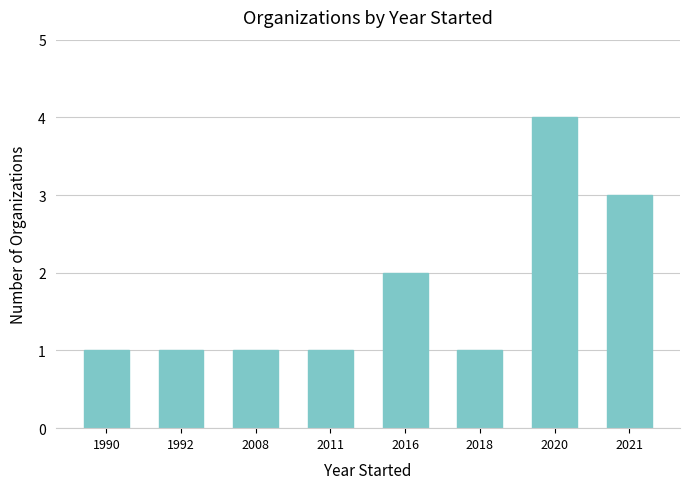

The chart shows a value of 1 at 2021. True or false?

False